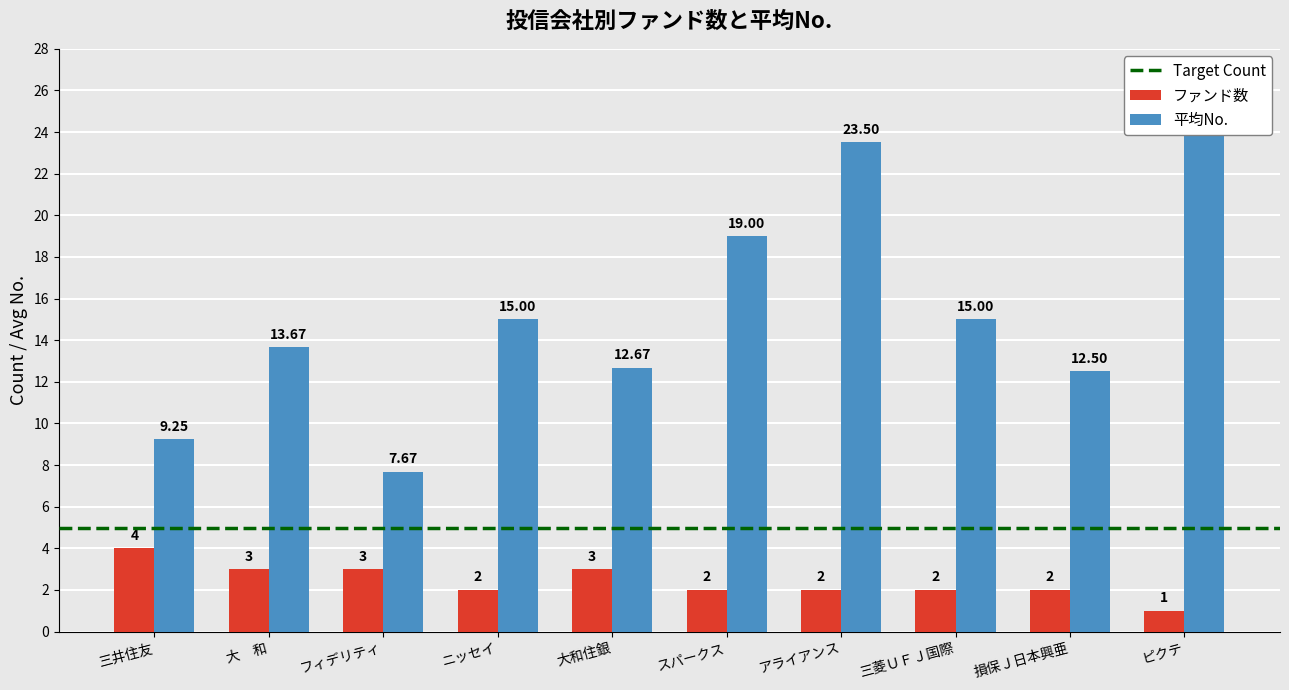

Reading right to left, what are all the values shown in this chart?

ファンド数: ピクテ=1.0	損保Ｊ日本興亜=2.0	三菱ＵＦＪ国際=2.0	アライアンス=2.0	スパークス=2.0	大和住銀=3.0	ニッセイ=2.0	フィデリティ=3.0	大　和=3.0	三井住友=4.0
平均No.: ピクテ=25.0	損保Ｊ日本興亜=12.5	三菱ＵＦＪ国際=15.0	アライアンス=23.5	スパークス=19.0	大和住銀=12.7	ニッセイ=15.0	フィデリティ=7.7	大　和=13.7	三井住友=9.2